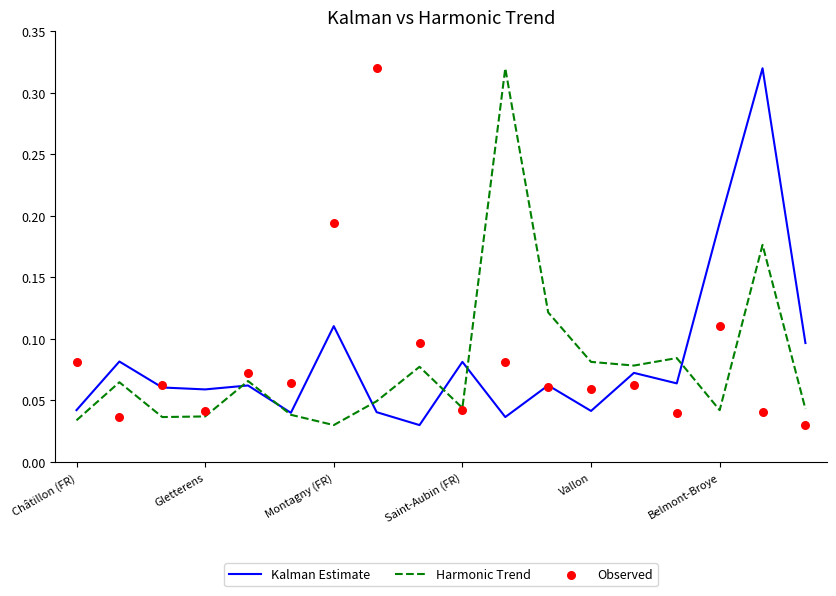

Which series has the largest total across all categories?

Kalman Estimate